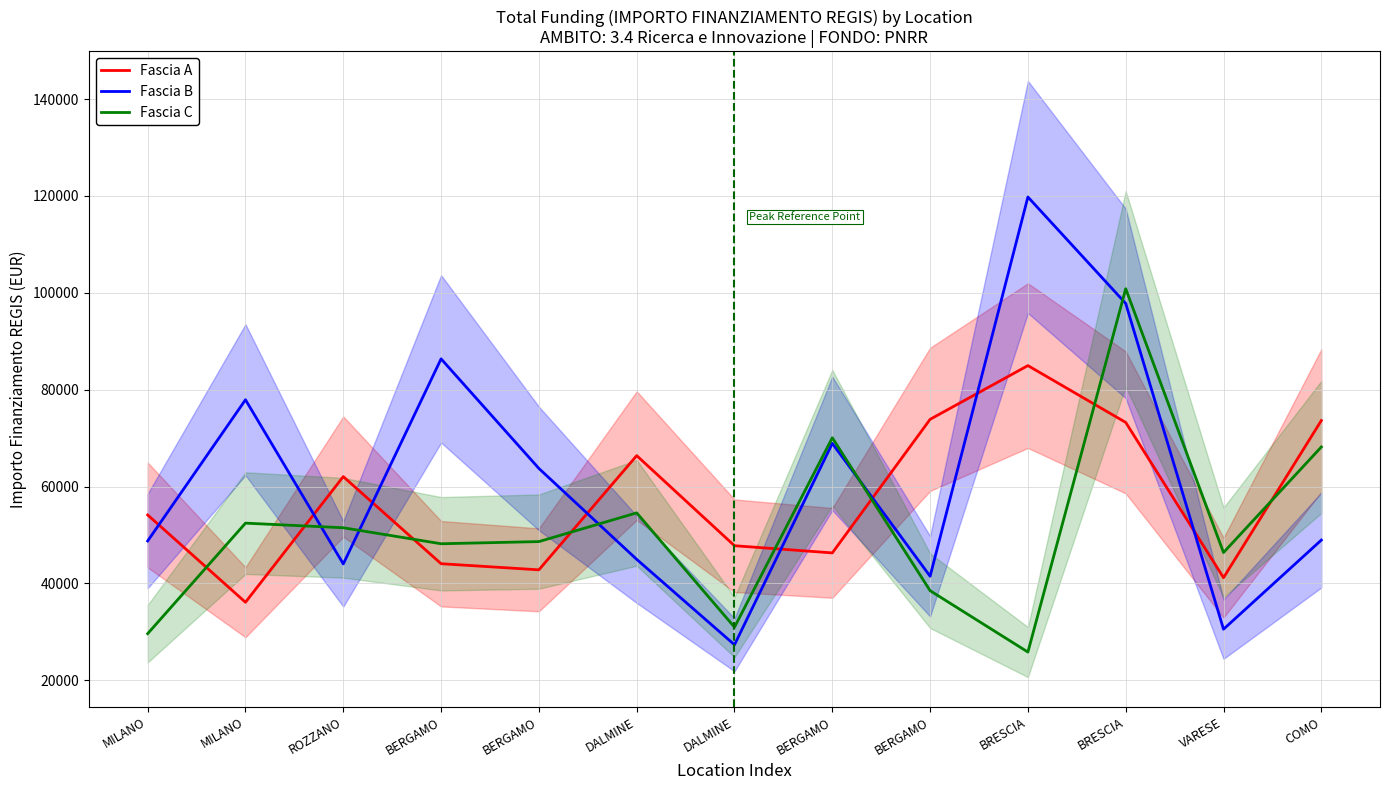

What is the total value across all series at DALMINE?

165949.9